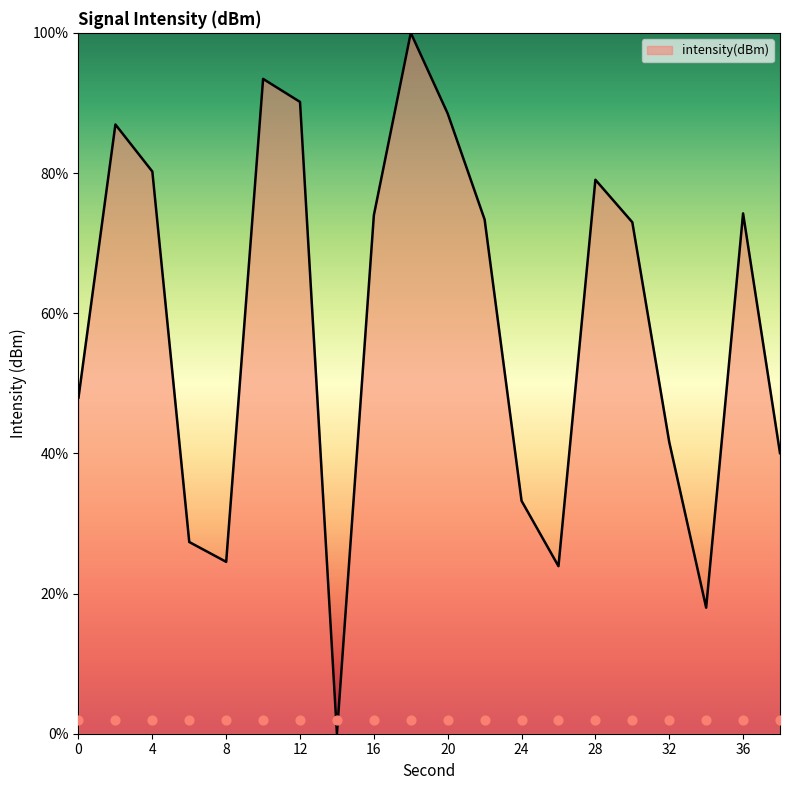

Approximately how many times larger is the value at 2 compared to 34?

4.8